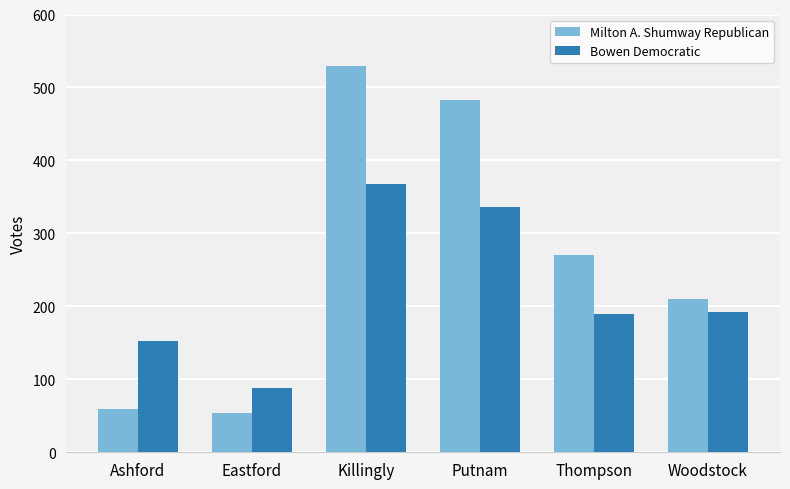

What is the label of the 2nd bar from the right?

Thompson